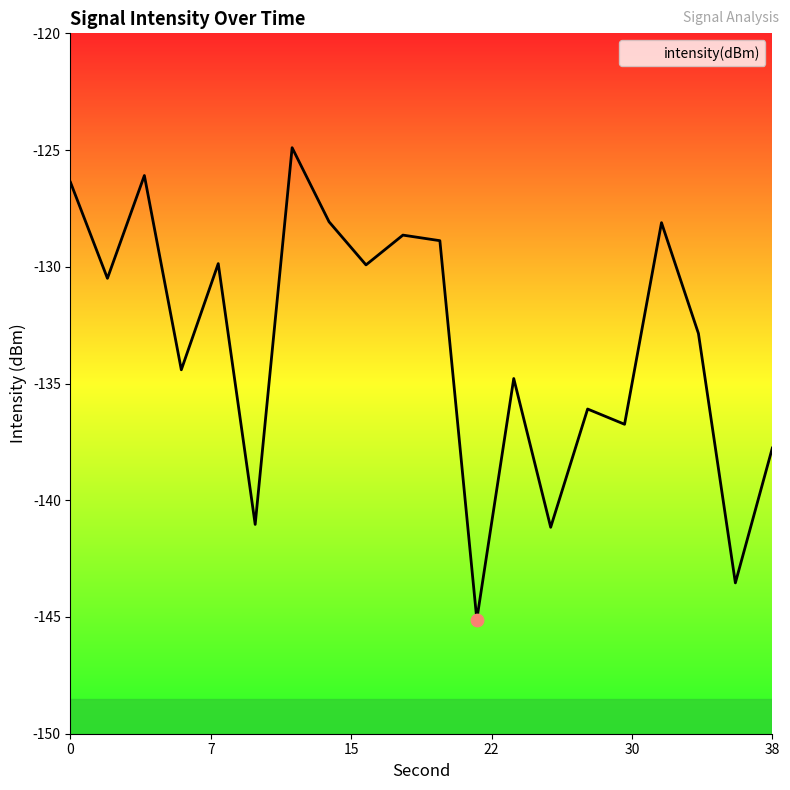

What is the difference between the maximum and minimum values?

20.2